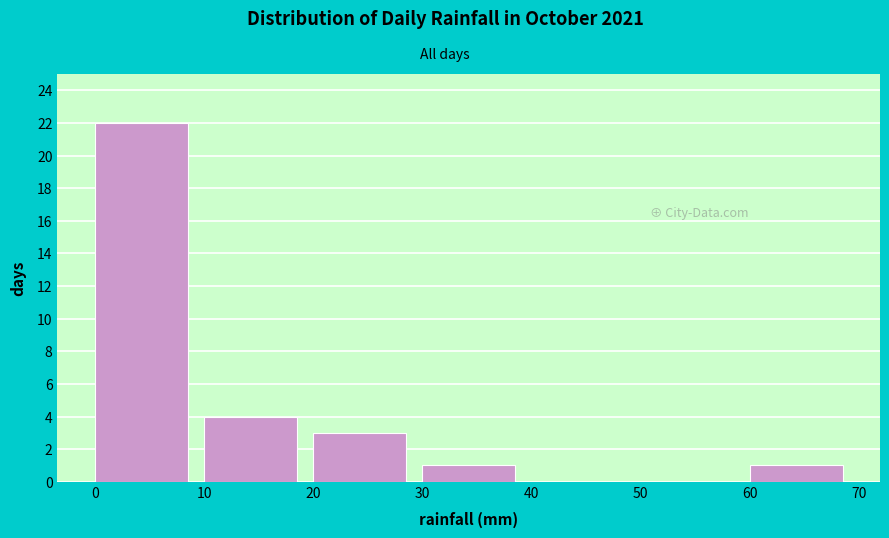

Reading left to right, transcribe this chart: for each bar, give the range it covers on the x-axis and its height. The values are not printed on the chart, so give them approximately, as read against the axis.

0 to 10: 22
10 to 20: 4
20 to 30: 3
30 to 40: 1
40 to 50: 0
50 to 60: 0
60 to 70: 1